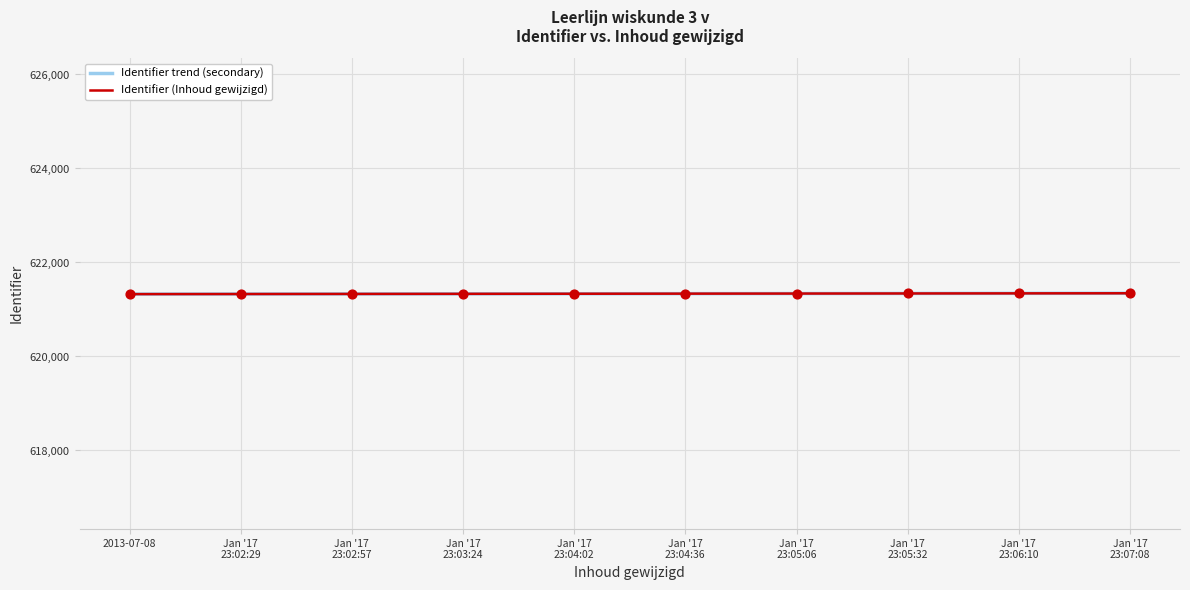

Is this an area chart (filled region under the line)?

No